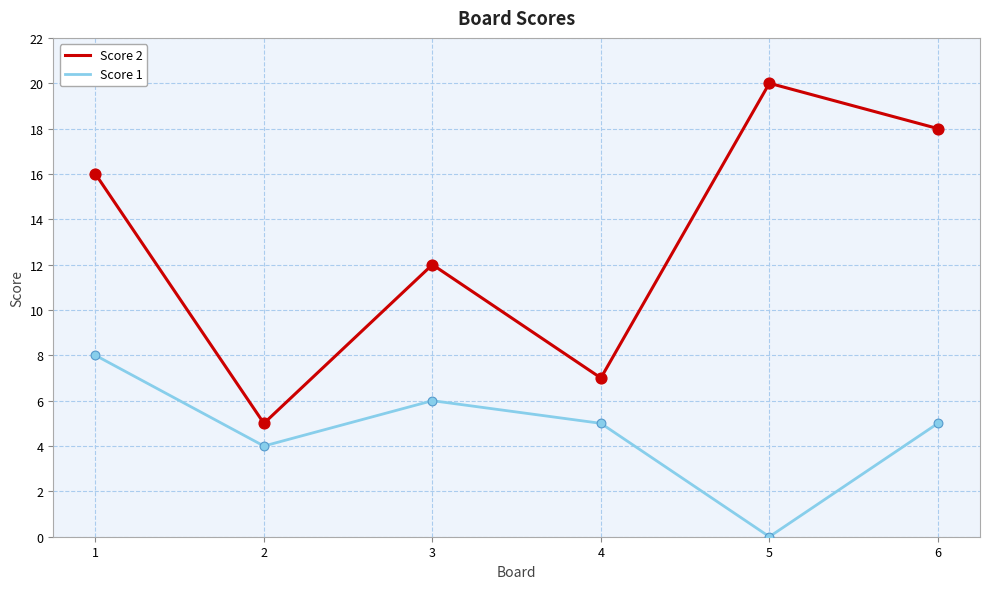

Which series changed the most between 3 and 5?

Score 2